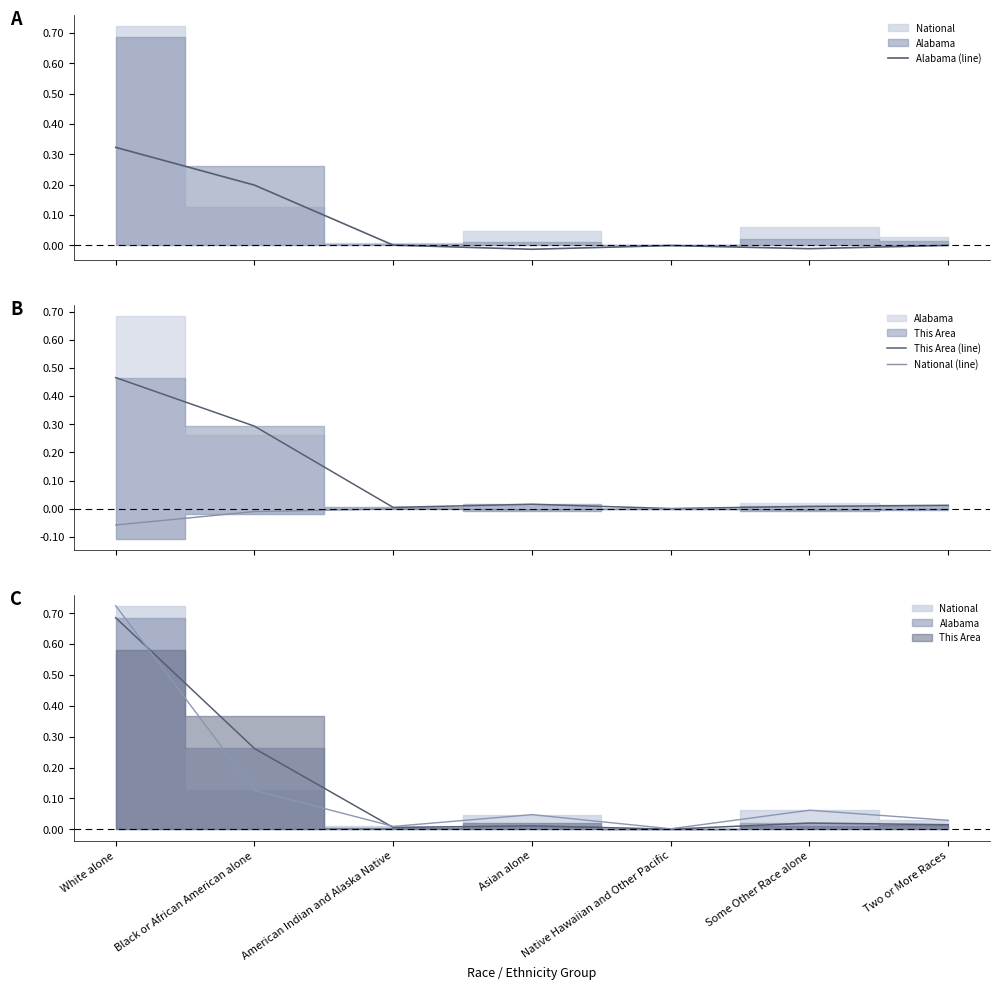

How many intersections are there between National (line) and Alabama (line)?

2